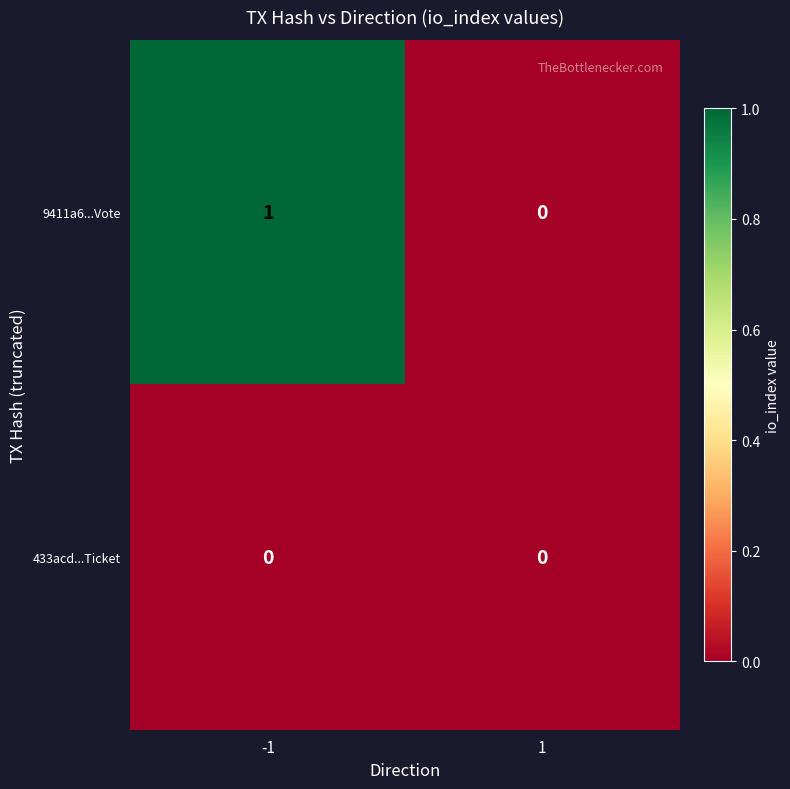

Reading right to left, extract all data points from this chart.

9411a6...Vote: 1=0	-1=1
433acd...Ticket: 1=0	-1=0